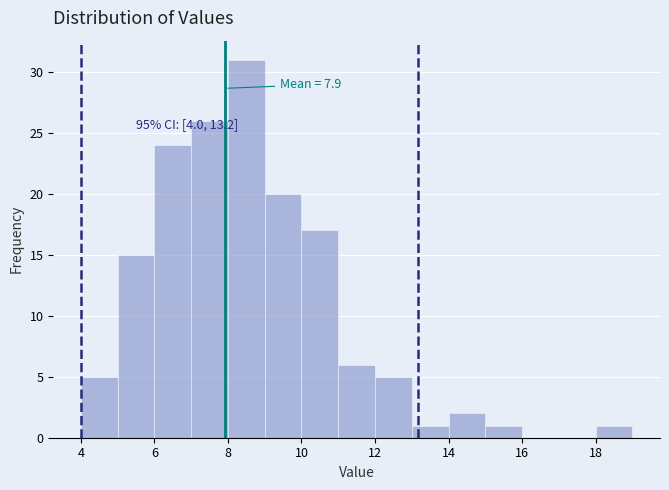

Over which range of the x-axis is the bar tallest?

8 to 9